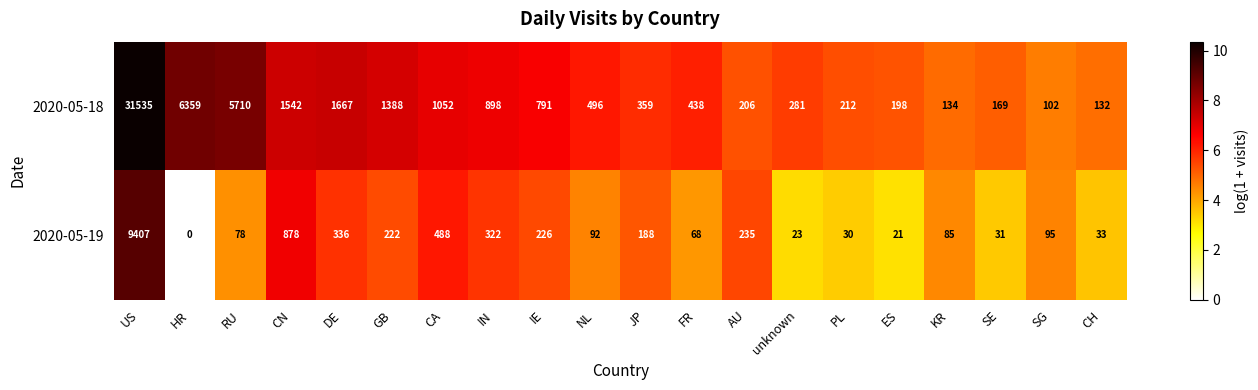

Where does the 2020-05-19 series first go above 95?

US